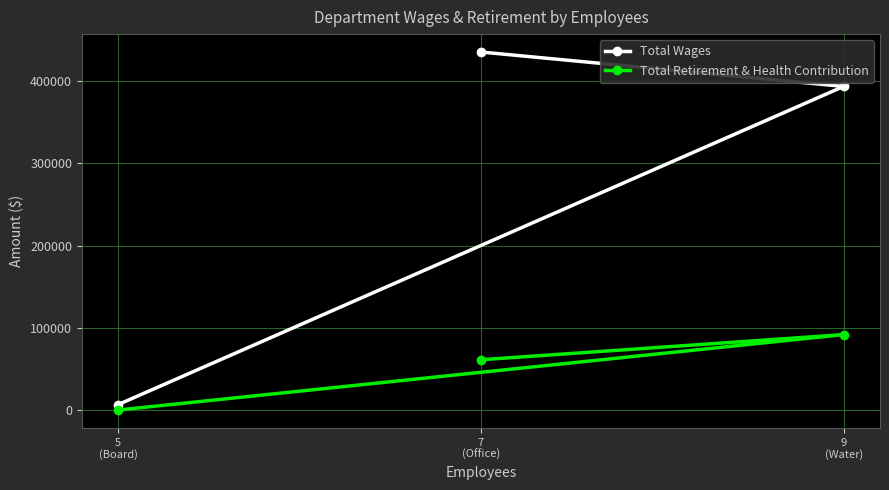

Does the chart display data point markers on the line(s)?

Yes